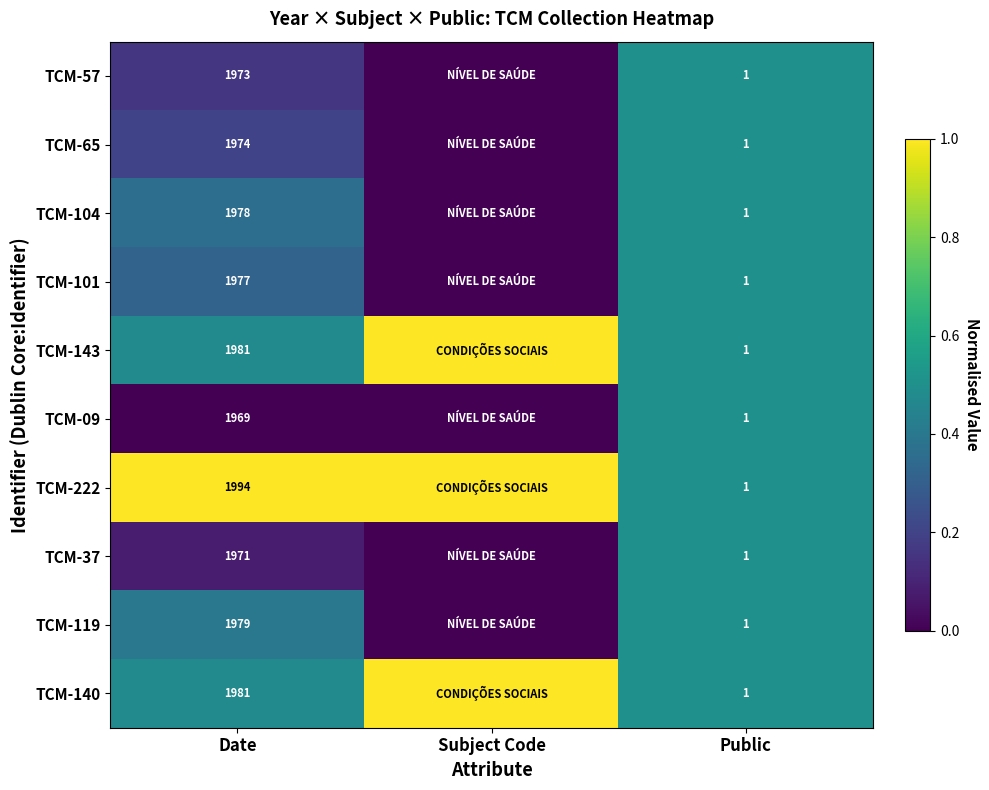

What is the total value across all series at Public?

10